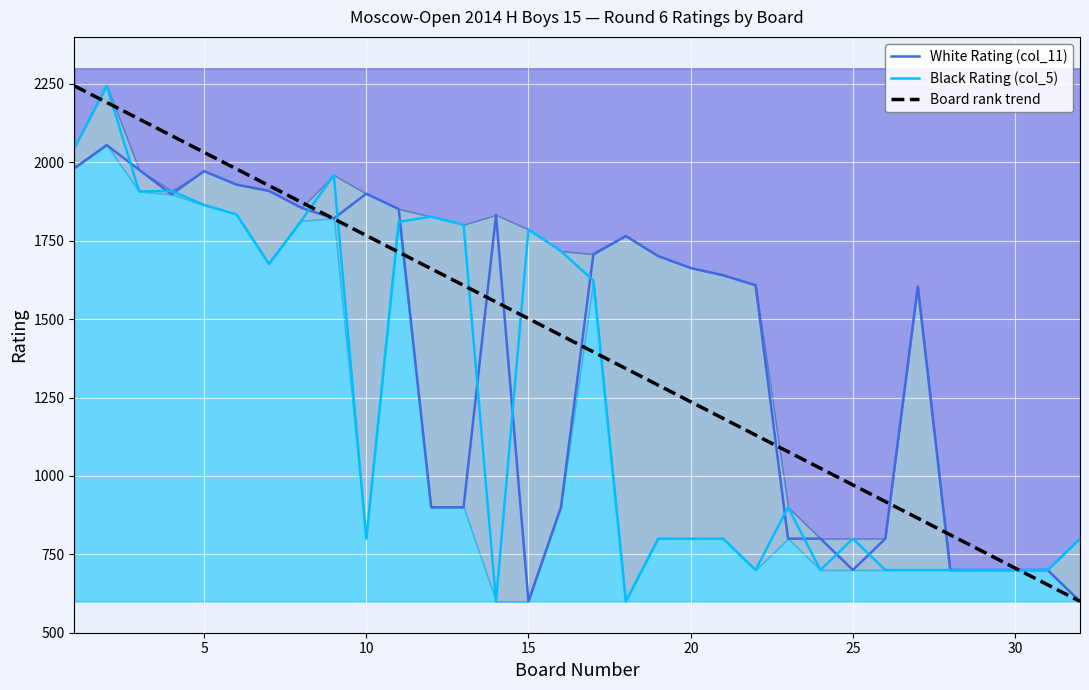

How many times do Black Rating (col_5) and White Rating (col_11) cross each other?

13